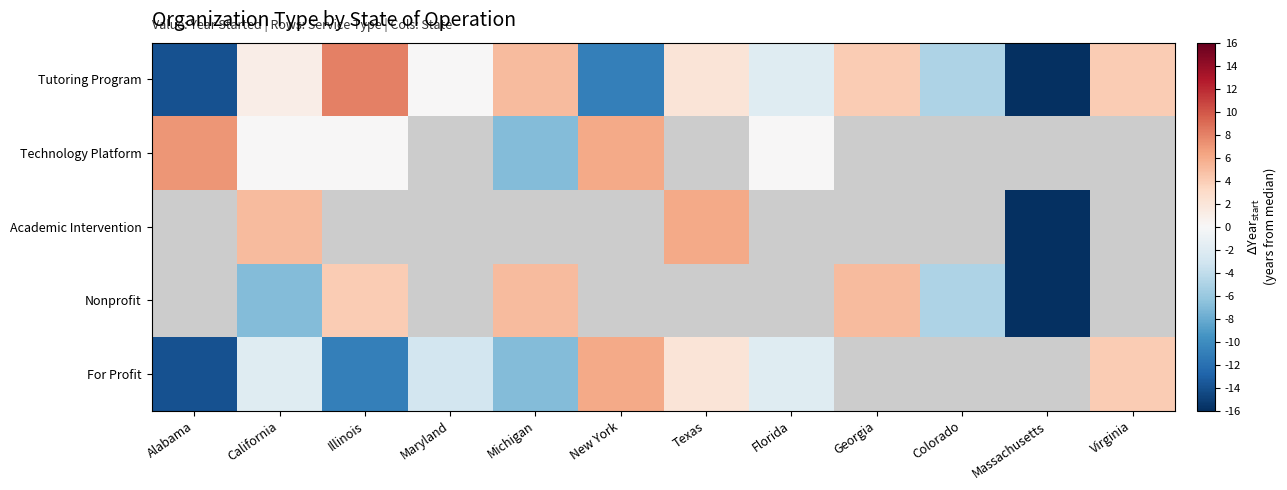

What is the maximum value for For Profit?

6.0